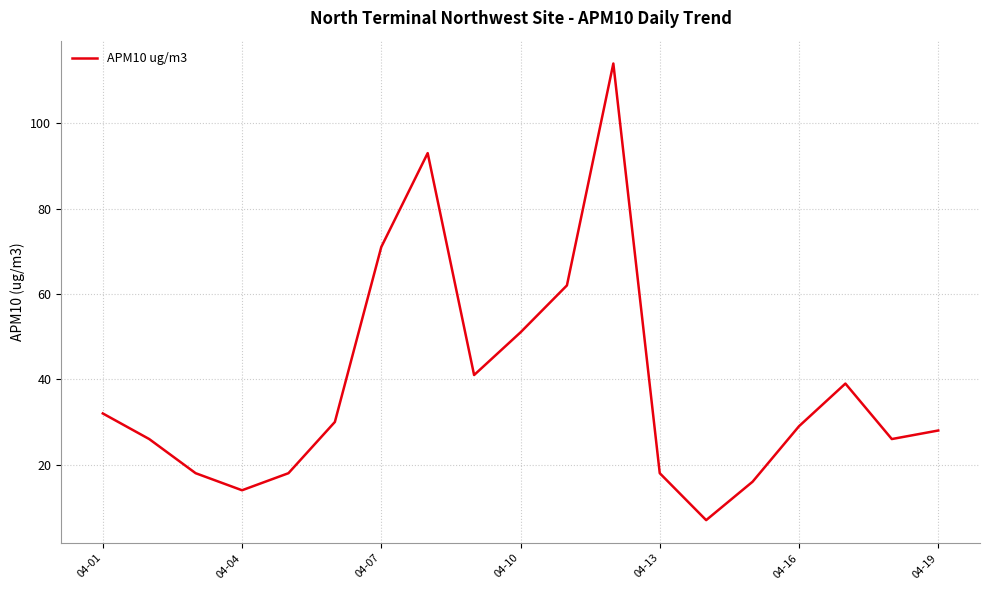

True or false: there are more than 0 points higher than both neighbors.

True